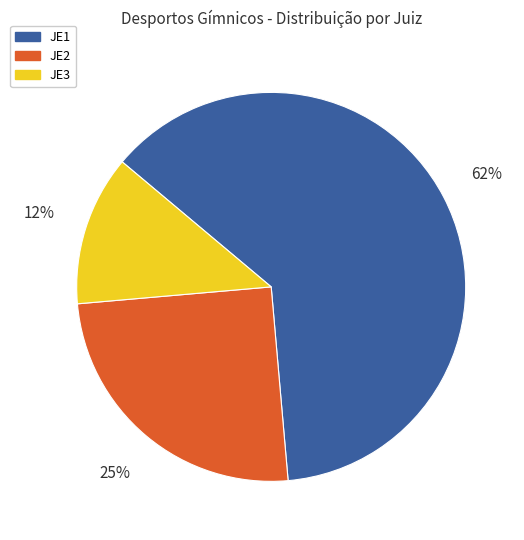

To the nearest percent, what is the average slice percentage?

33%